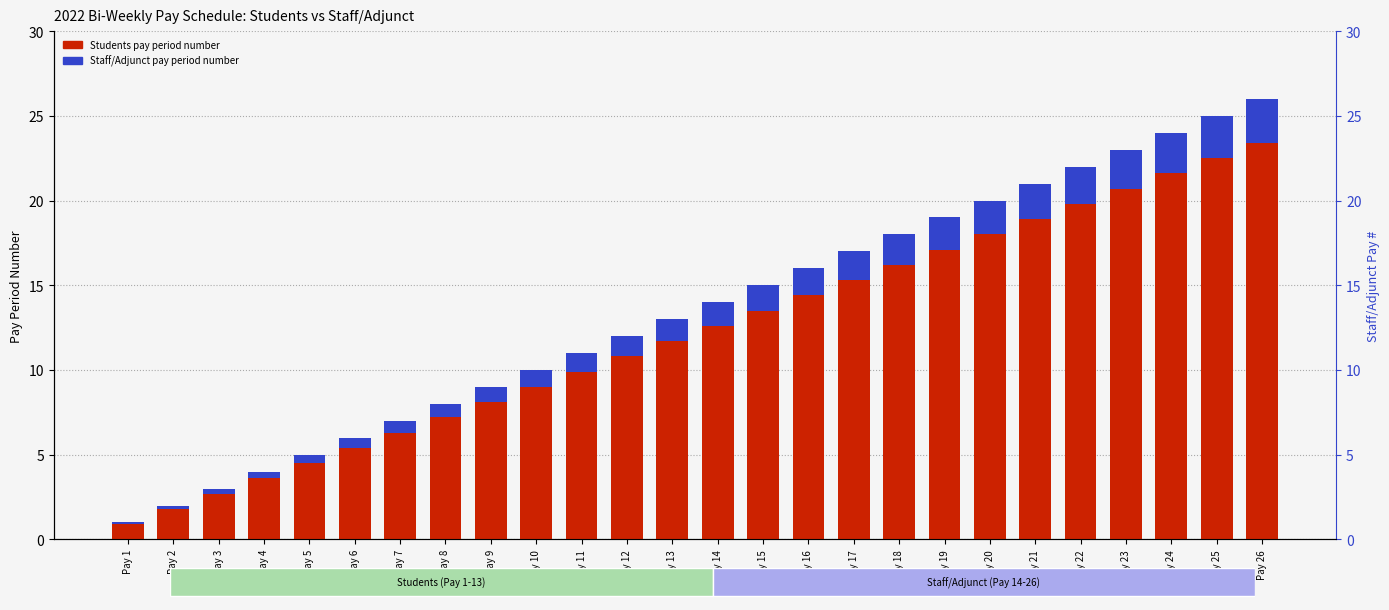

At which label does 2022 Bi-Weekly 26 Students first exceed 14?

Pay 15